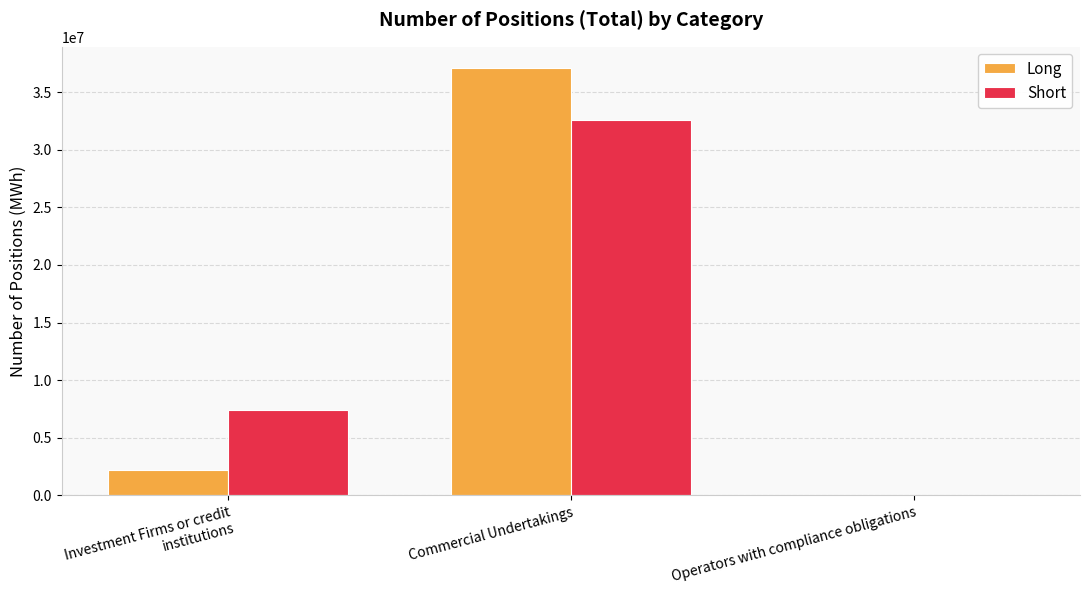

At which label is Long closest to 18535929?

Investment Firms or credit institutions